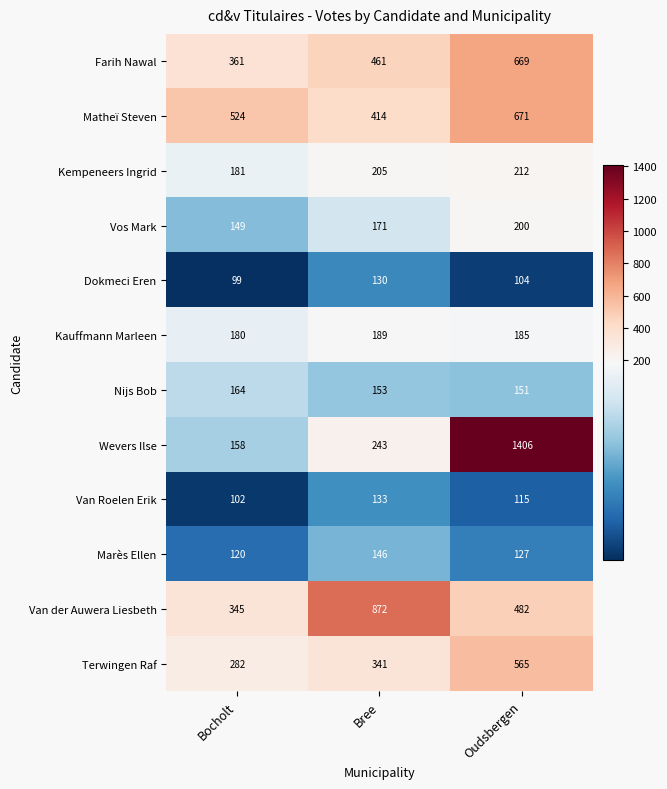

How many values in the Nijs Bob series are below 153?

1